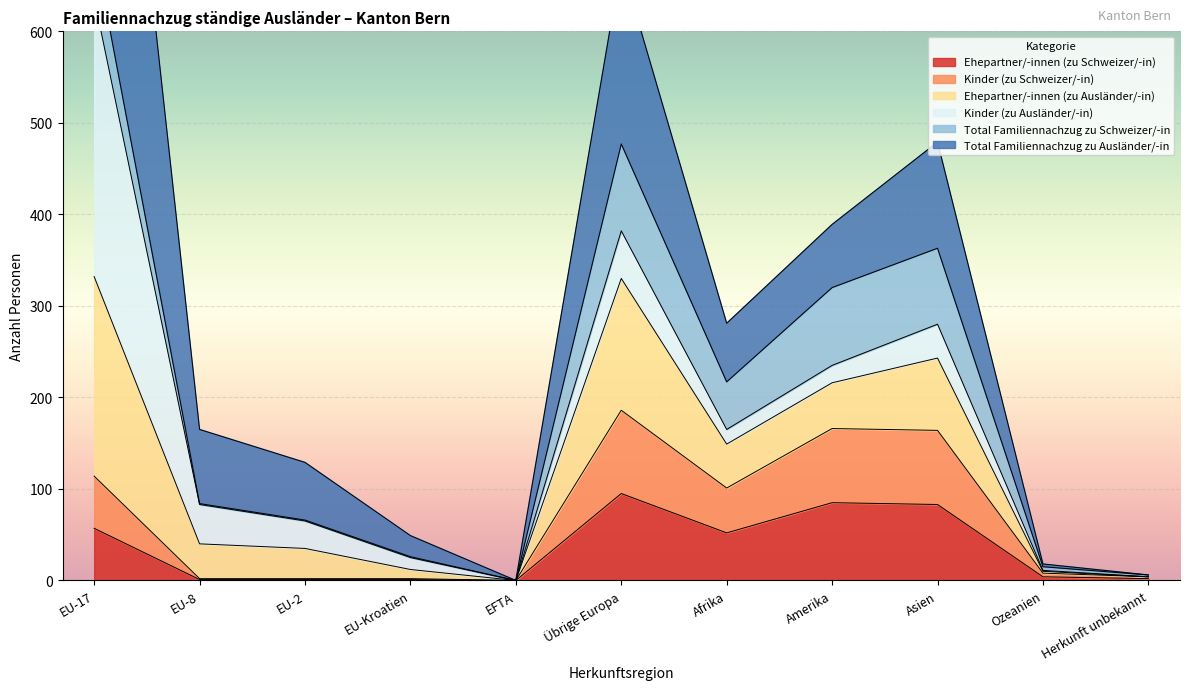

Is it true that Ehepartner/-innen (zu Schweizer/-in) equals 0 at EFTA?

True